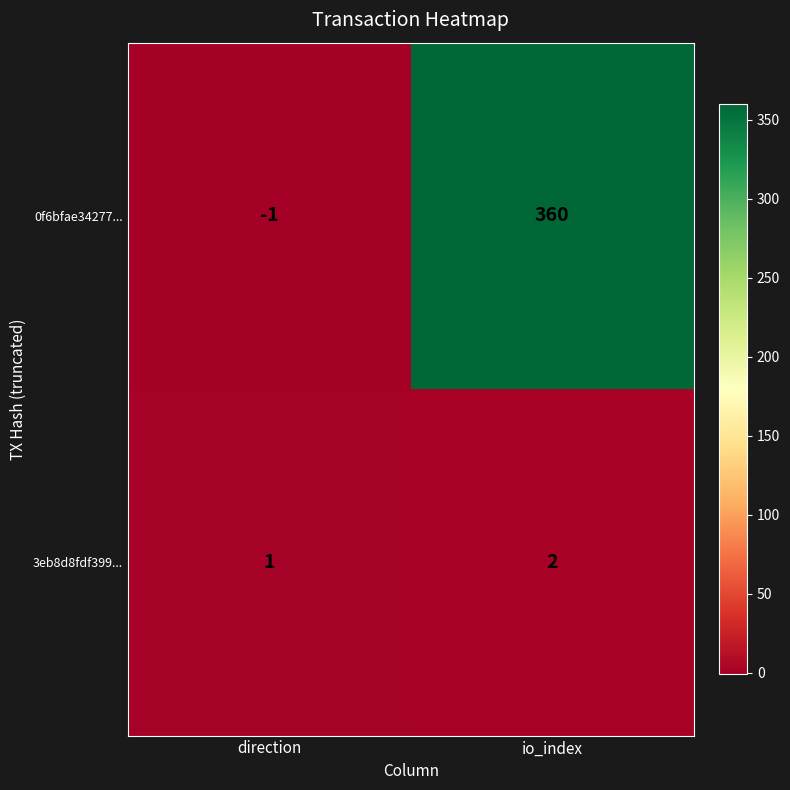

Reading left to right, what are all the values shown in this chart?

0f6bfae34277...: -1	360
3eb8d8fdf399...: 1	2